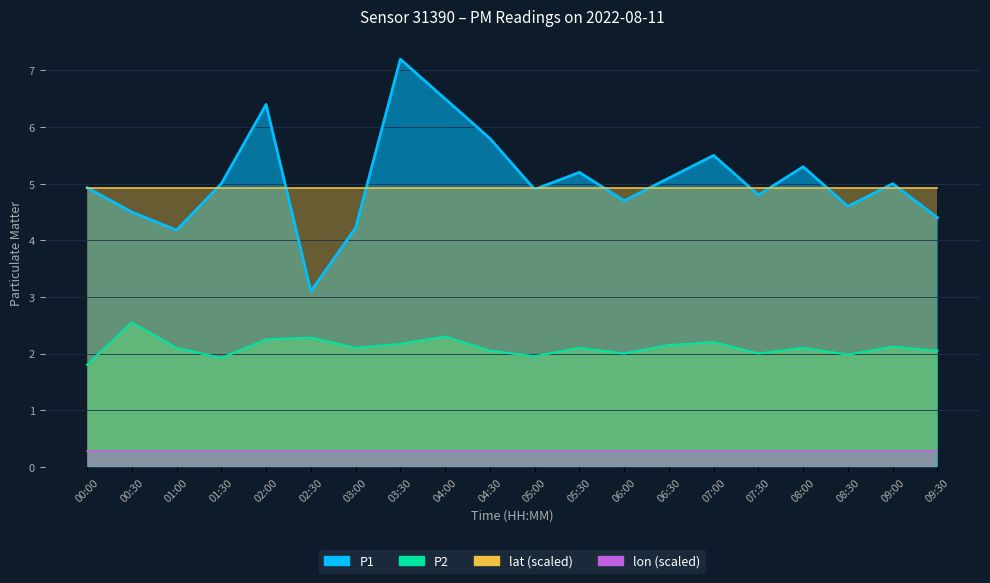

What is the minimum value for P2?

1.8